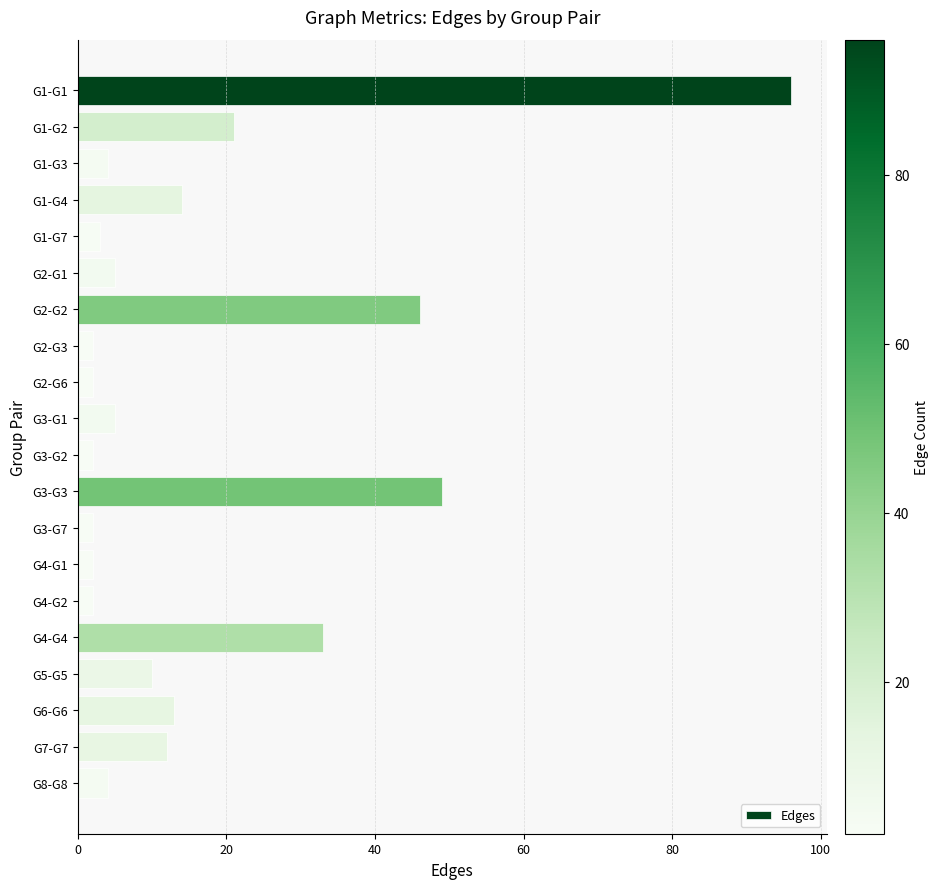

What is the change in value from G3-G3 to G6-G6?

-36